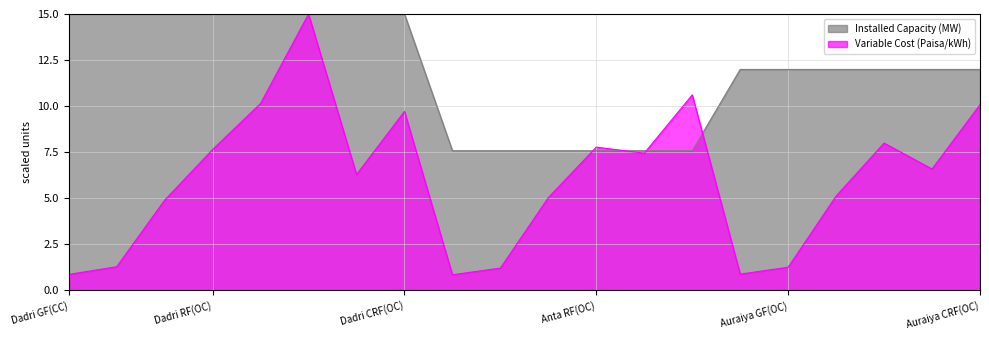

What is the difference between the Variable Cost (Paisa/kWh) values at Auraiya RF(CC) and Dadri RF(OC)?

2.5